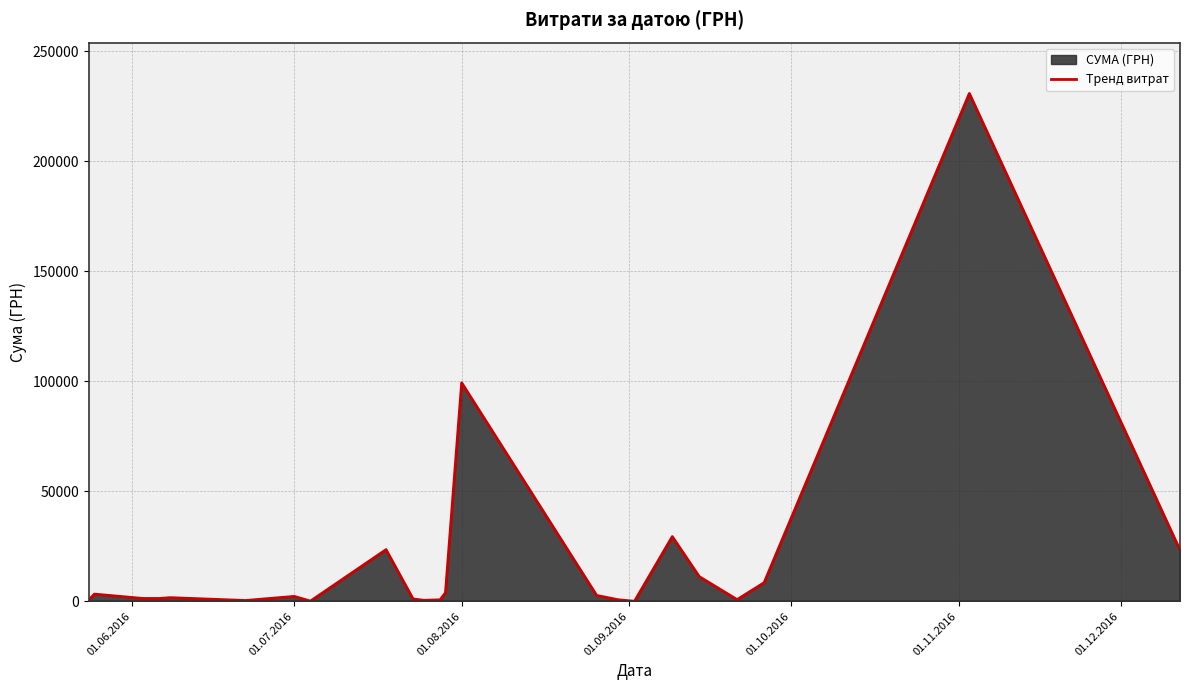

Count the number of data series in this chart.

1